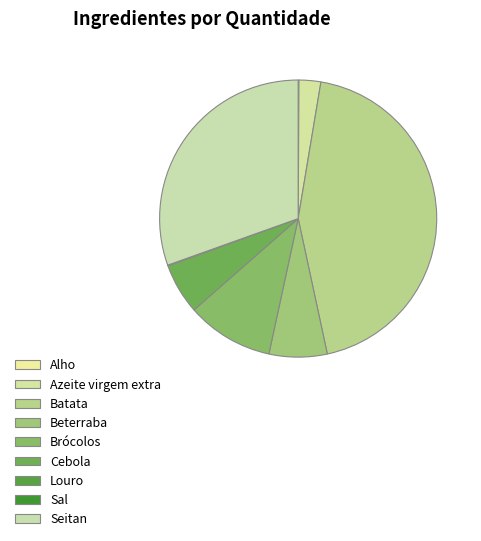

What percentage do Sal and Batata together represent?

44.0%